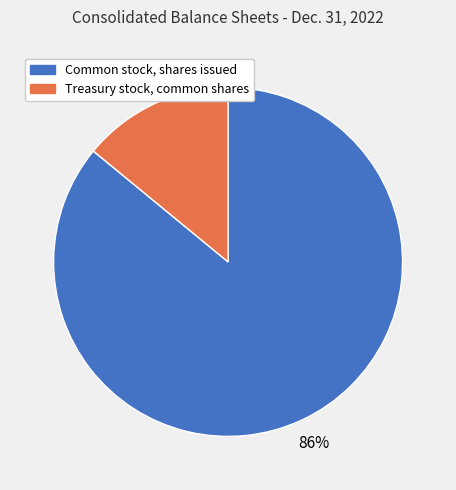

To the nearest percent, what is the combined percentage of Treasury stock, common shares and Common stock, shares issued?

100%